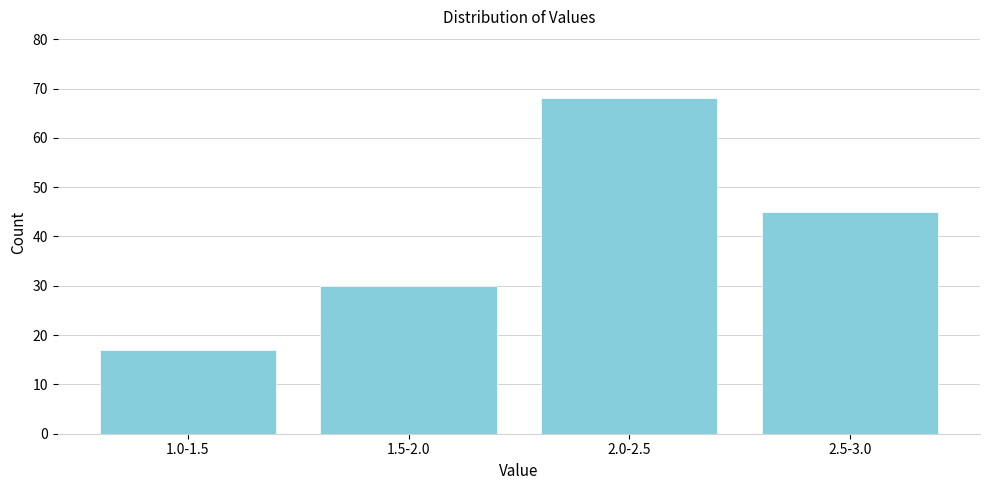

Reading left to right, what are all the values shown in this chart?

1.0-1.5=17	1.5-2.0=30	2.0-2.5=68	2.5-3.0=45